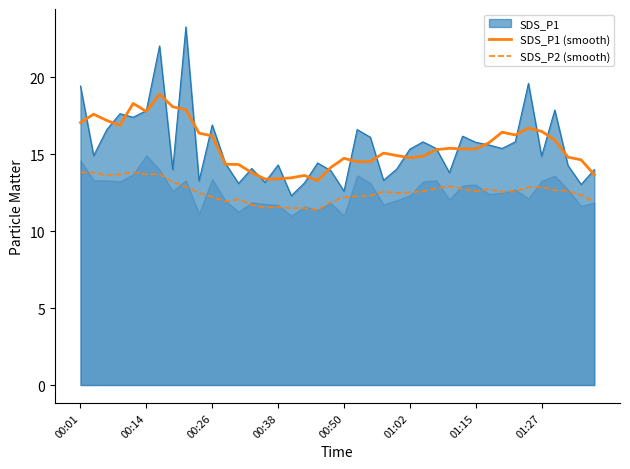

True or false: SDS_P2 (smooth) and SDS_P1 (smooth) cross at least once.

False